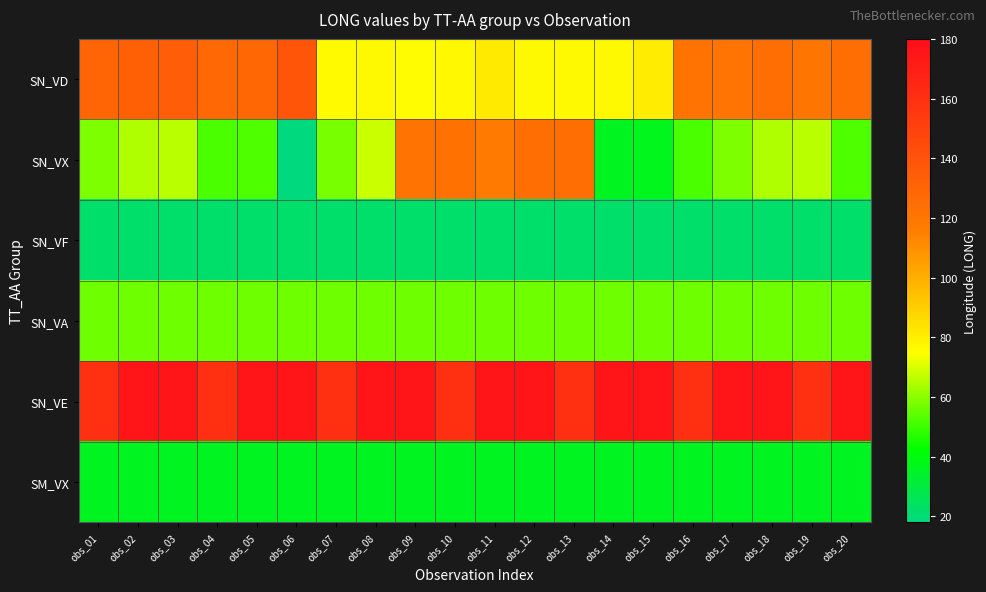

At how many categories does at least one series exceed 130?

20